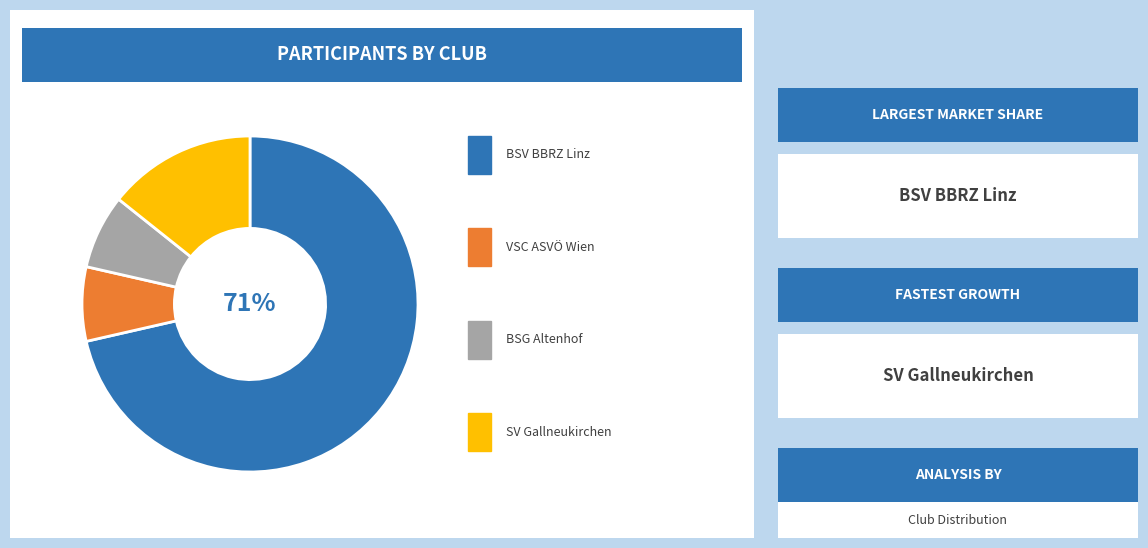

Is there a majority slice in this chart?

Yes